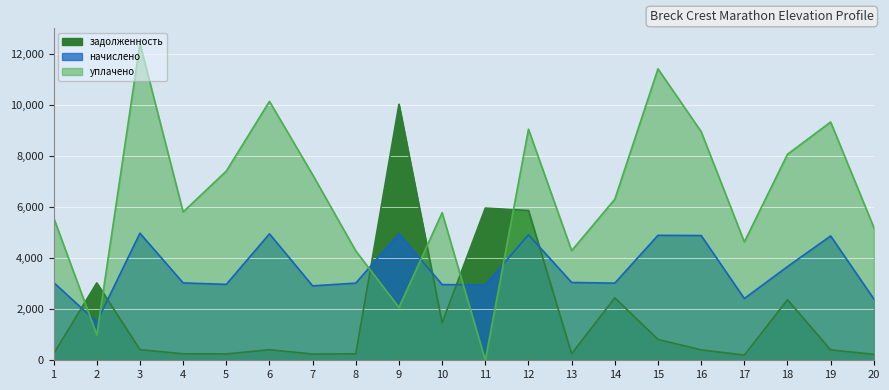

Rank the series by their average value, from highest to lowest.

уплачено, начислено, задолженность